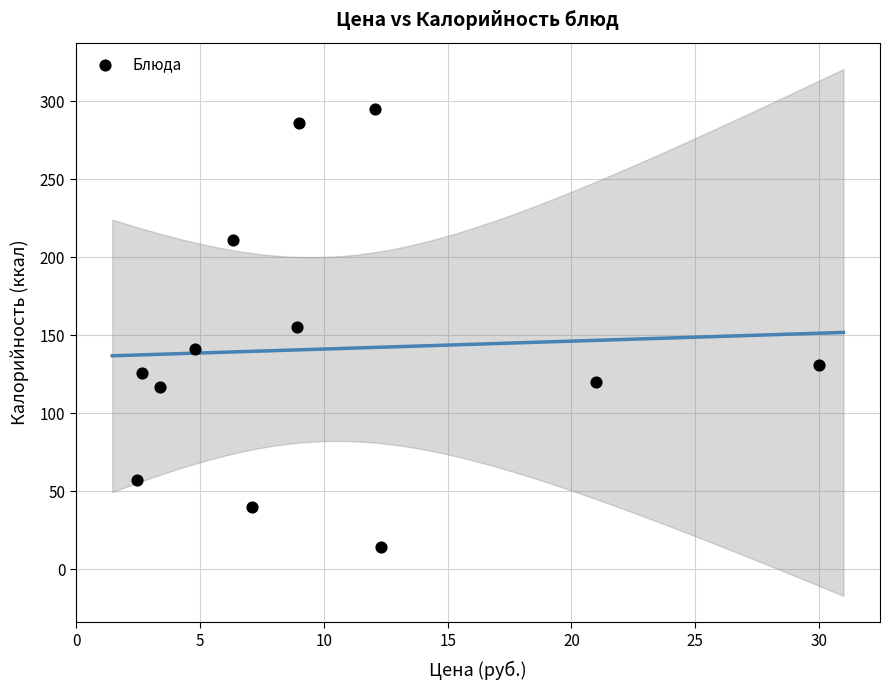

What is the range of Y values (max minus min)?

281